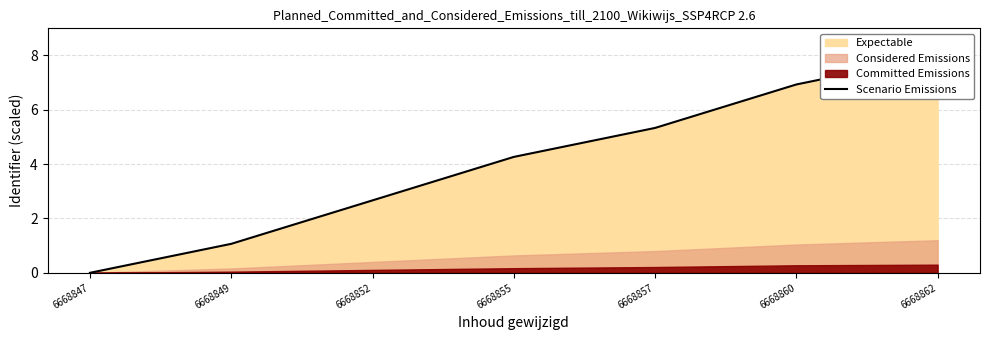

Which has a higher value, 6668860 or 6668857?

6668860